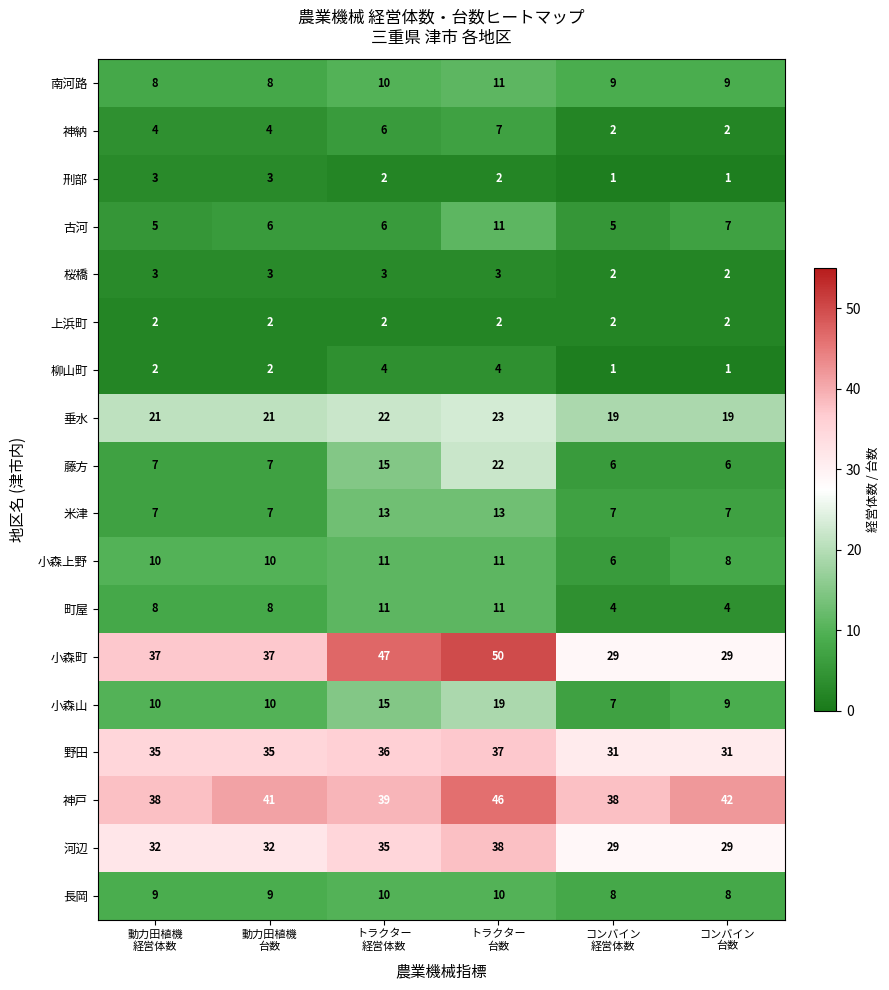

What is the spread (max minus min) of values at 動力田植機
経営体数?

36